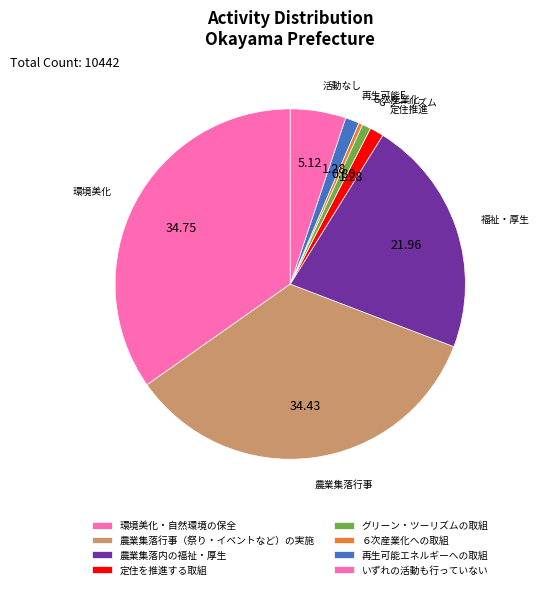

Is 再生可能エネルギーへの取組 the majority of the pie?

No